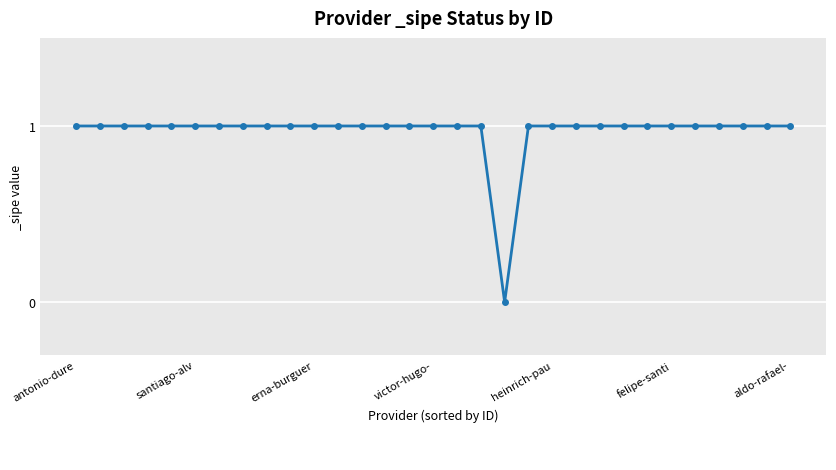

How many lines are shown in the chart?

1